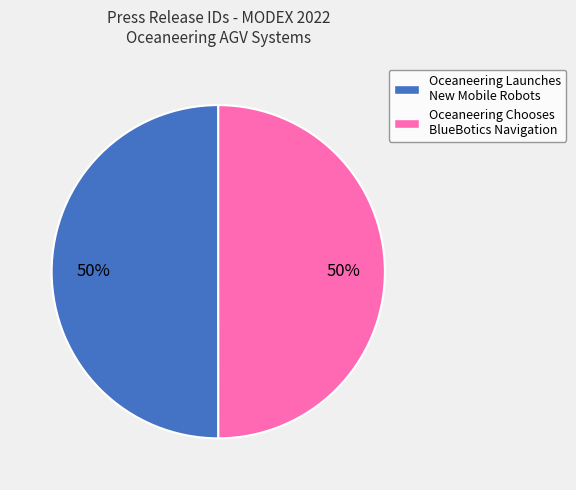

Approximately how many times larger is the value at Oceaneering Chooses BlueBotics Navigation compared to Oceaneering Launches New Mobile Robots?

1.0